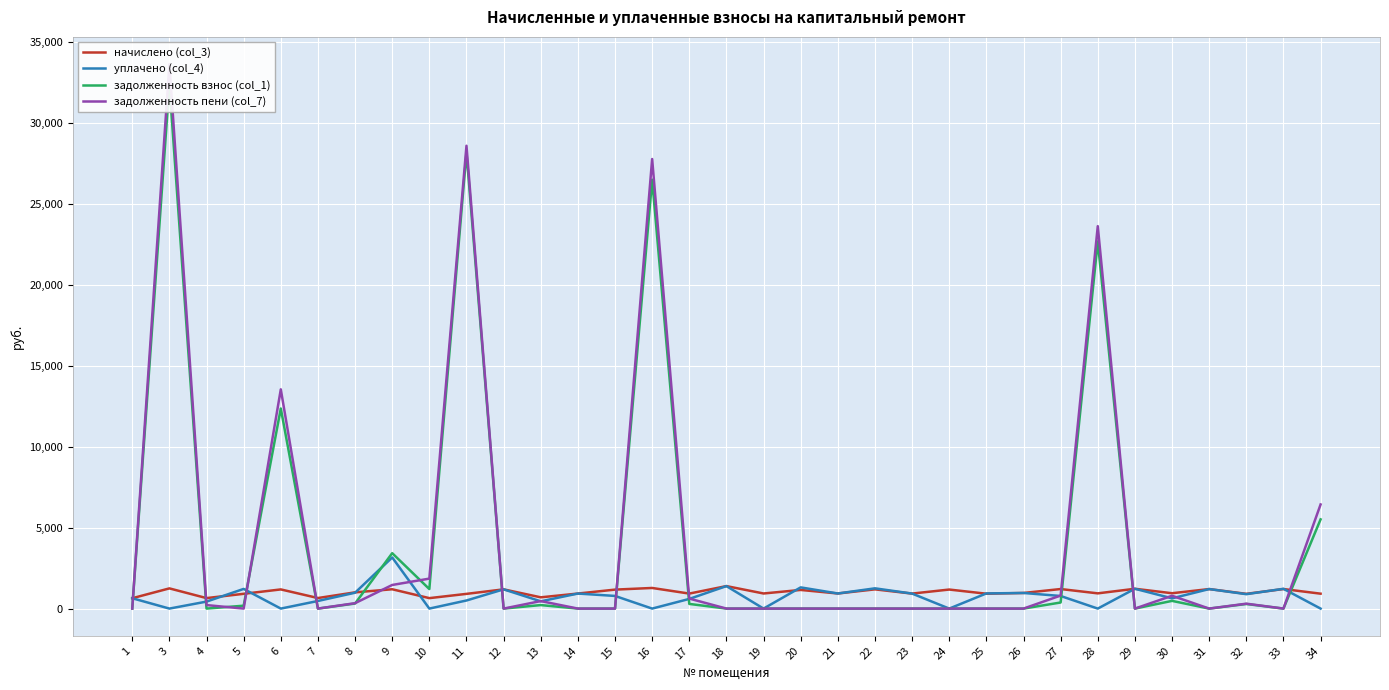

Between 13 and 20, which series saw the biggest shift?

уплачено (col_4)